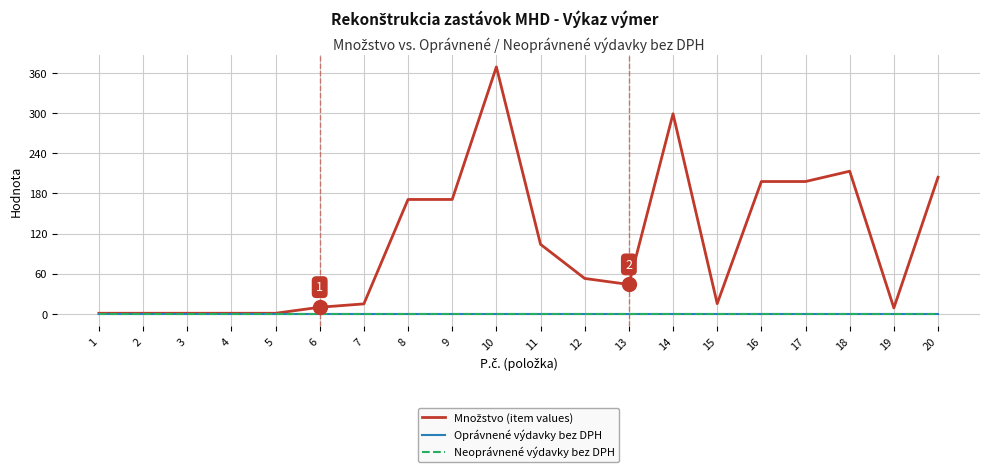

Does the chart have visible grid lines?

Yes